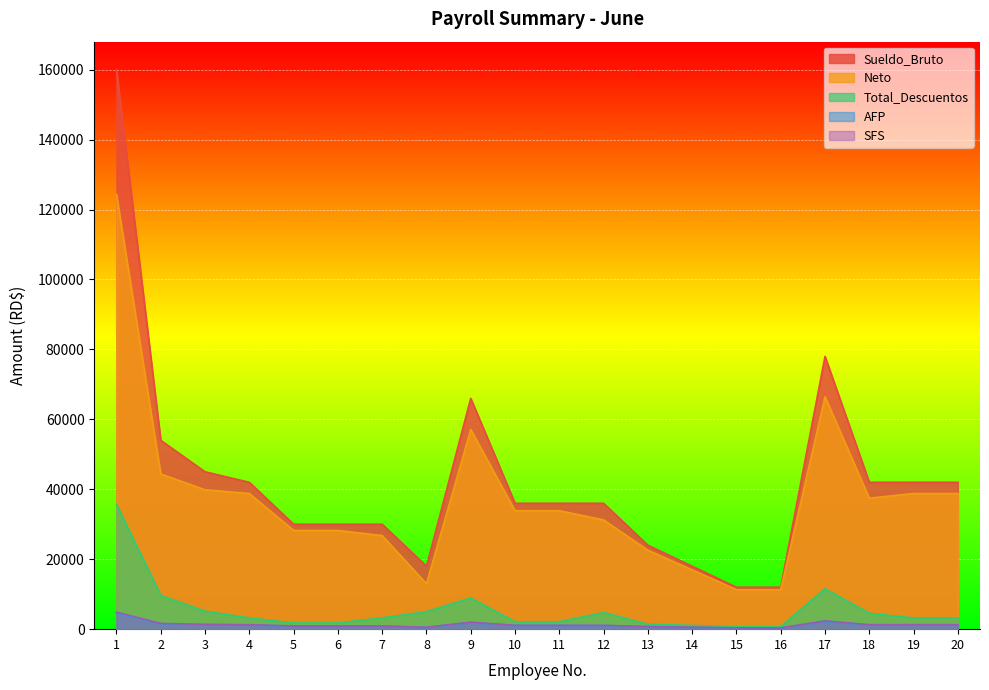

What is the sum of the Total_Descuentos values at 18 and 8?

9557.2